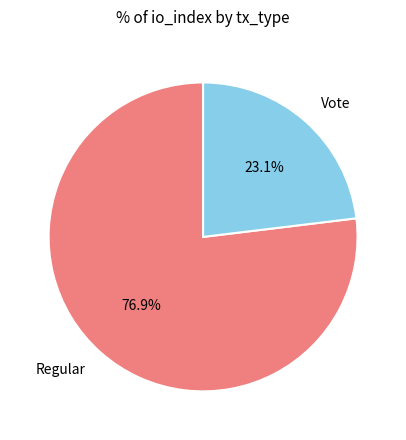

Which category has the smallest portion of the pie?

Vote